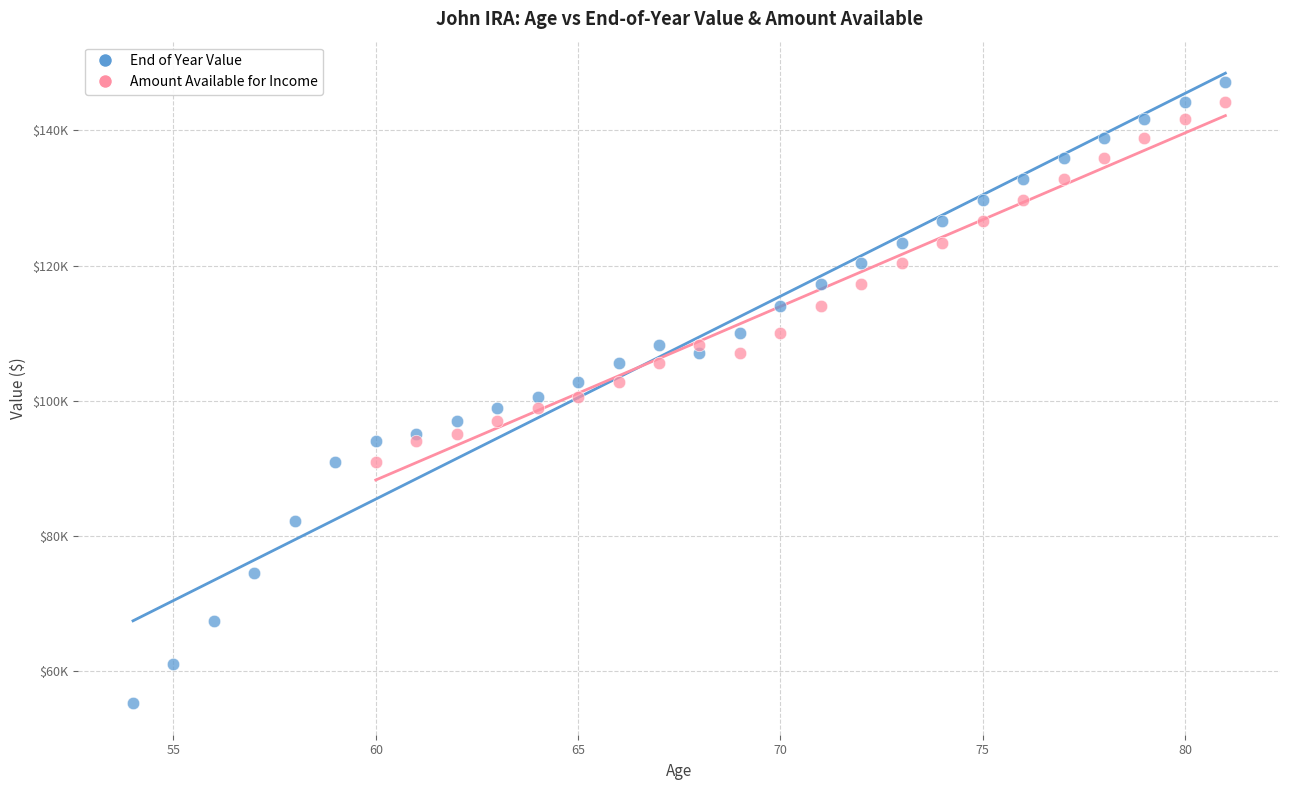

What are all the series names shown in the legend?

End of Year Value, Amount Available for Income